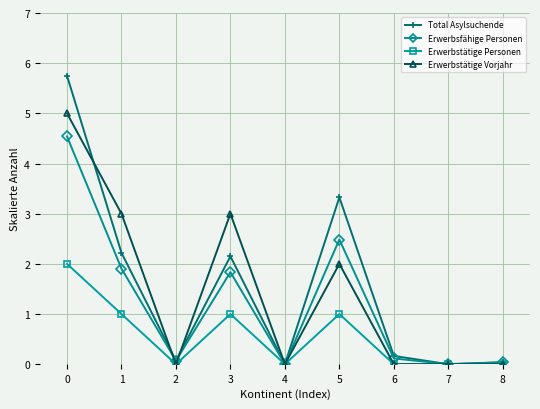

What are all the series names shown in the legend?

Total Asylsuchende, Erwerbsfähige Personen, Erwerbstätige Personen, Erwerbstätige Vorjahr